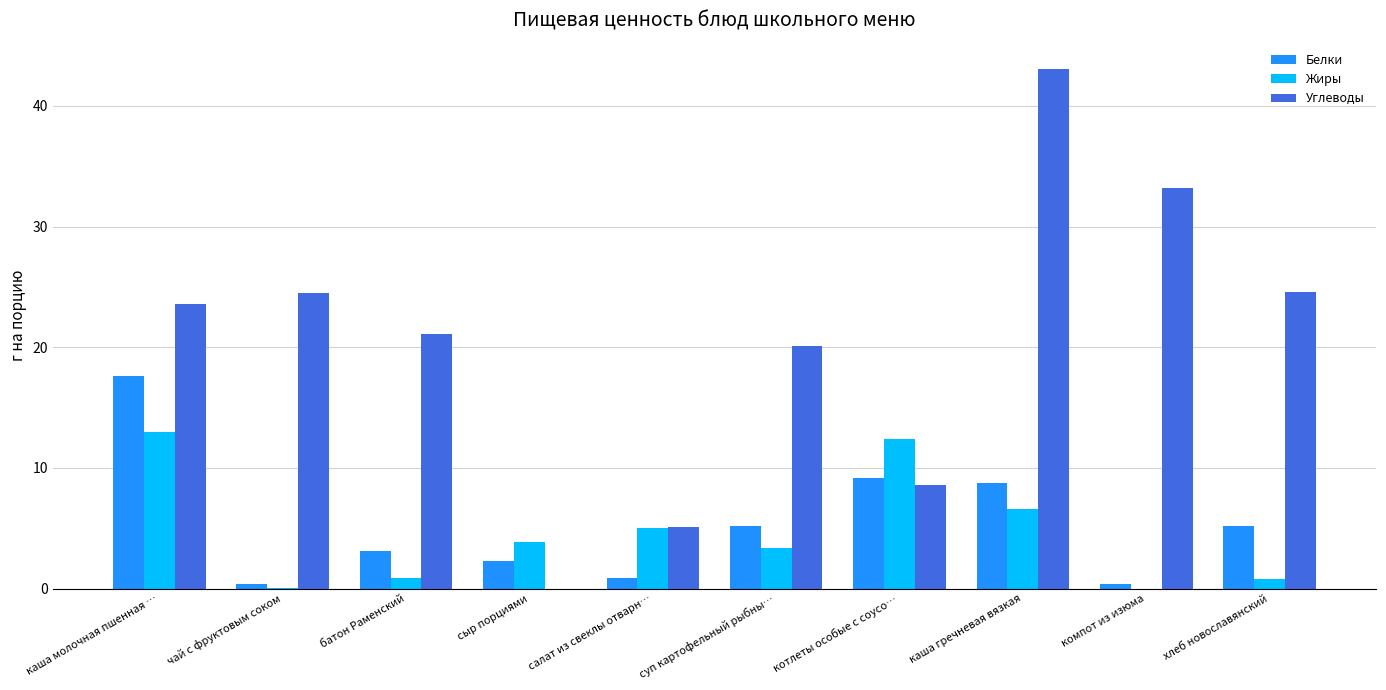

Count the number of data series in this chart.

3